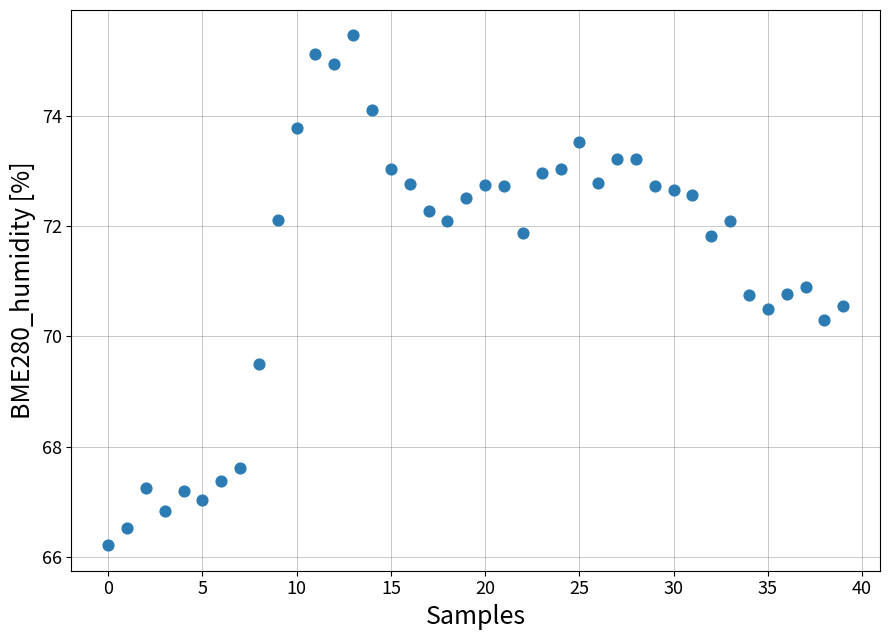

What Y value in the scatter plot is closest to 70?

70.3